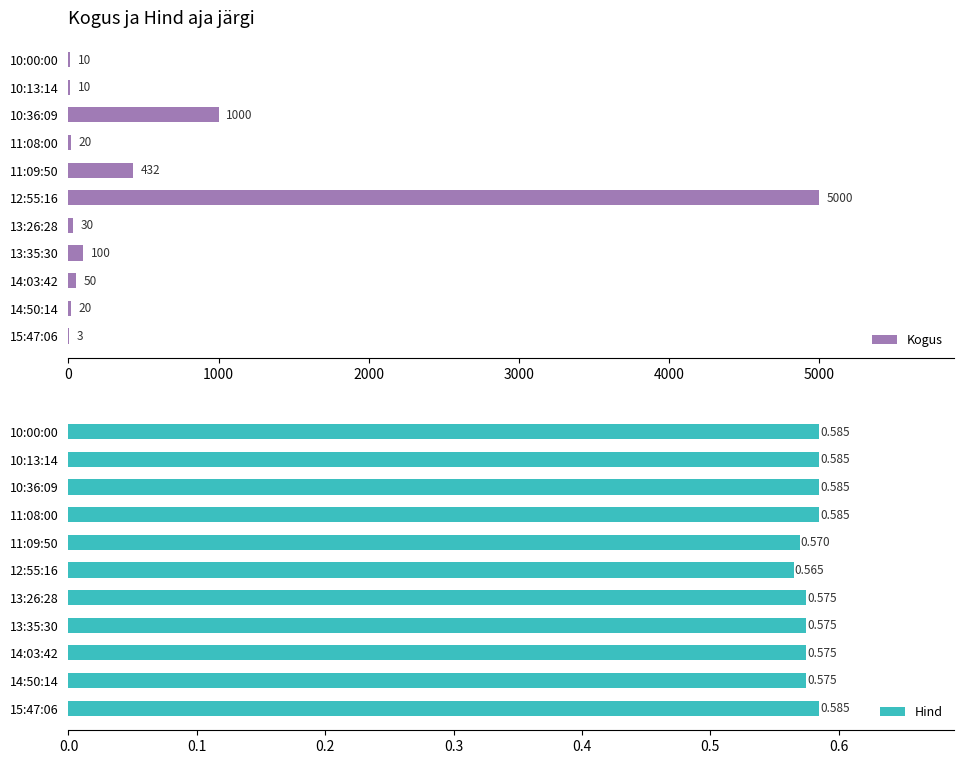

How many bars are there in total?

22